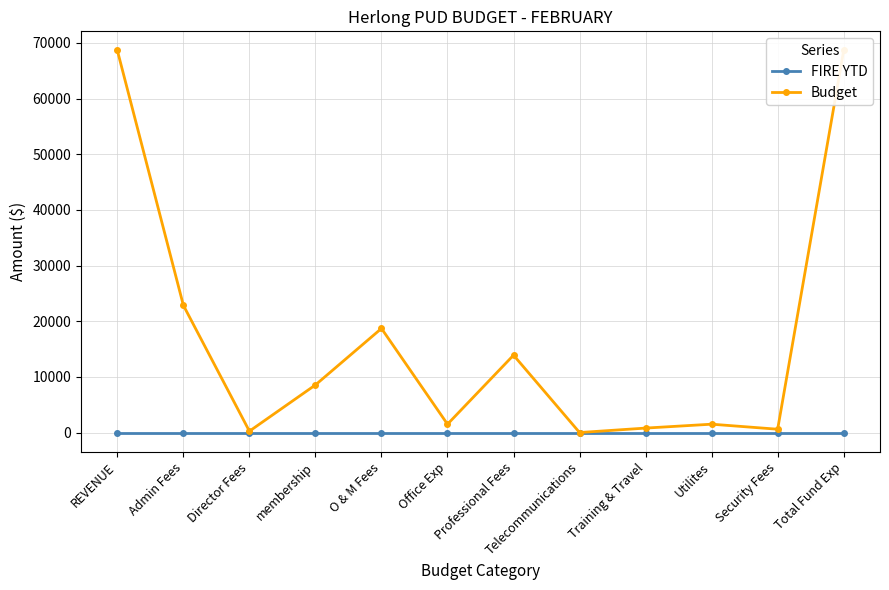

Which category has the lowest value in the Budget series?

Telecommunications